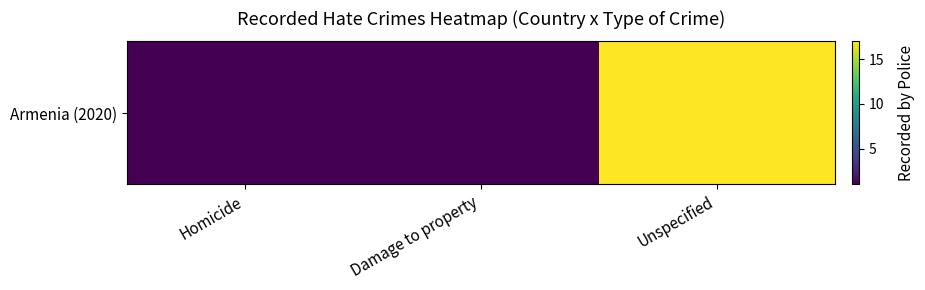

Which has a higher value, Damage to property or Homicide?

Damage to property